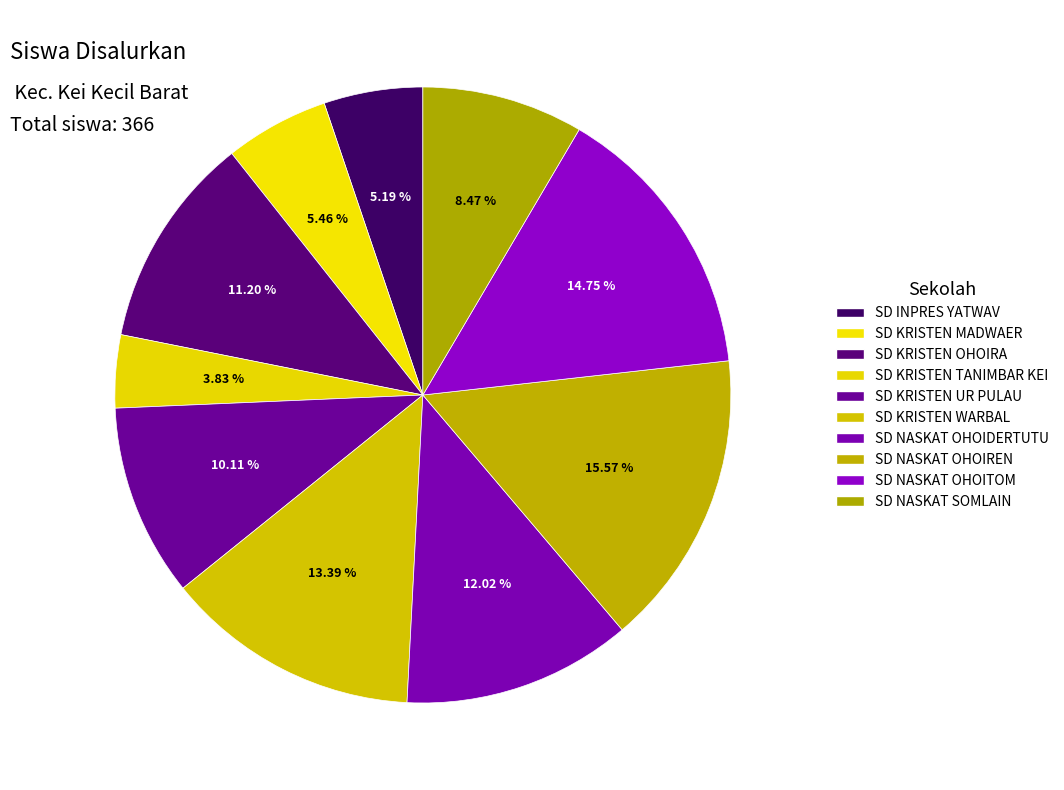

How many slices are in this pie chart?

10